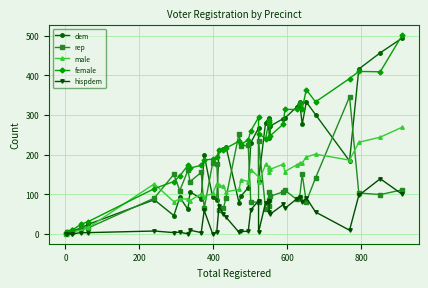

What is the sum of all rep values?

4408